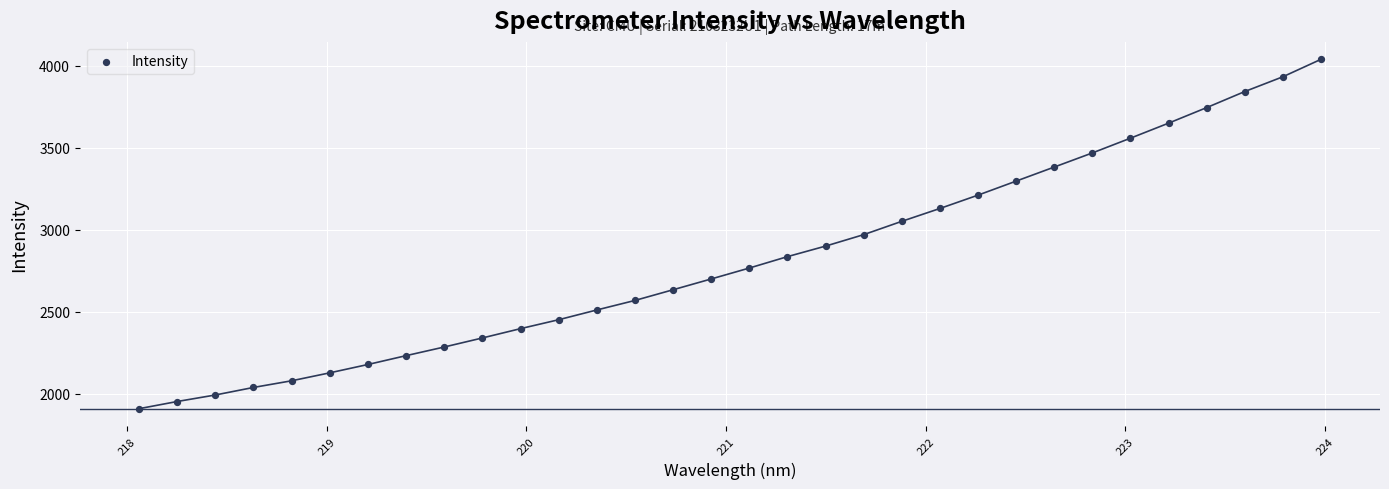

What is the range of X values (max minus min)?

5.9